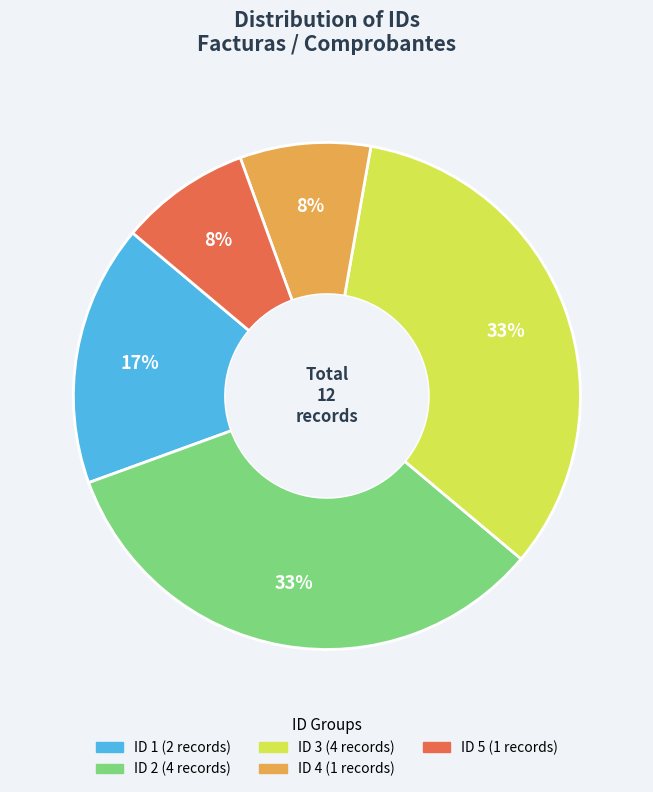

Is there a majority slice in this chart?

No